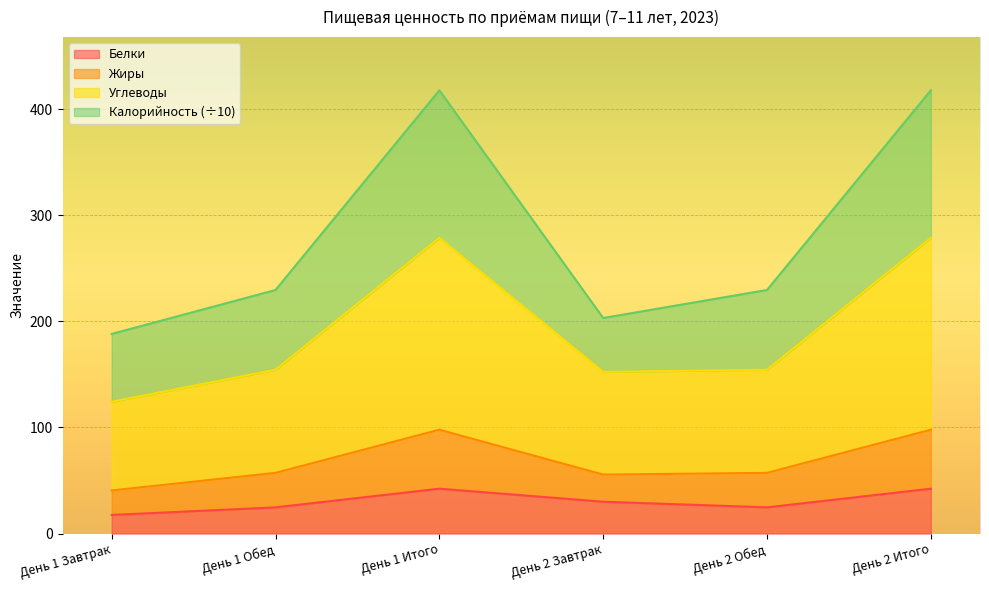

What is the label of the 1st point from the left?

День 1 Завтрак